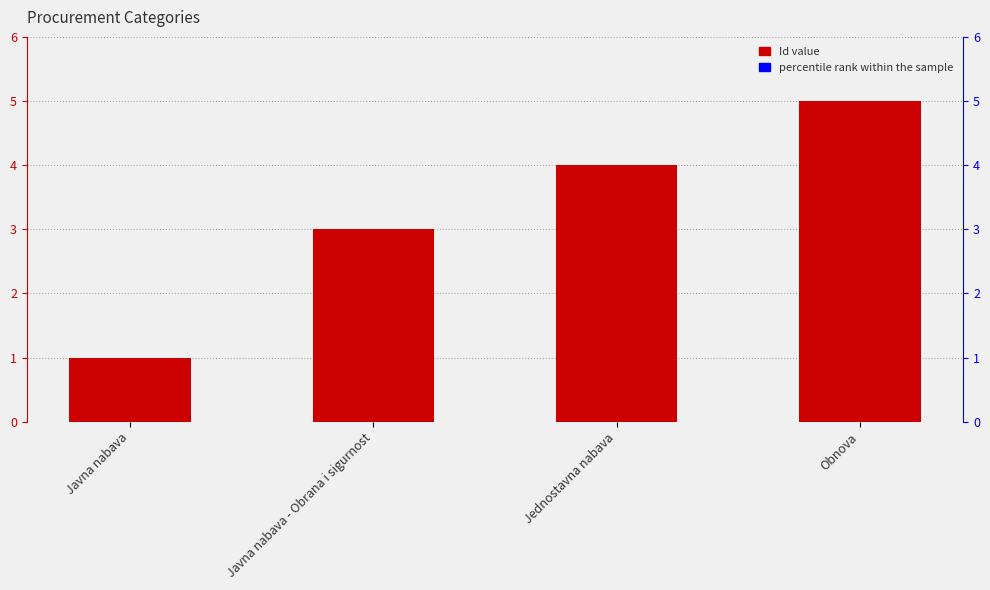

Which series has the largest total across all categories?

percentile rank